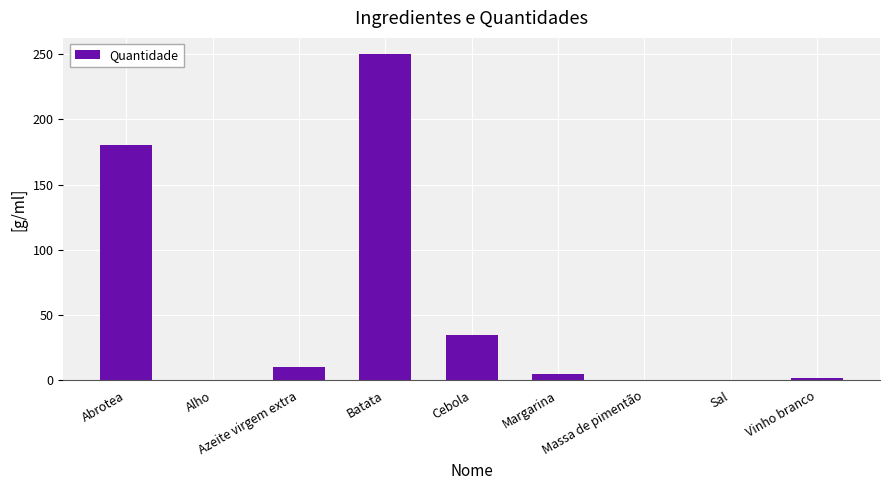

What is the maximum value shown in the chart?

250.0